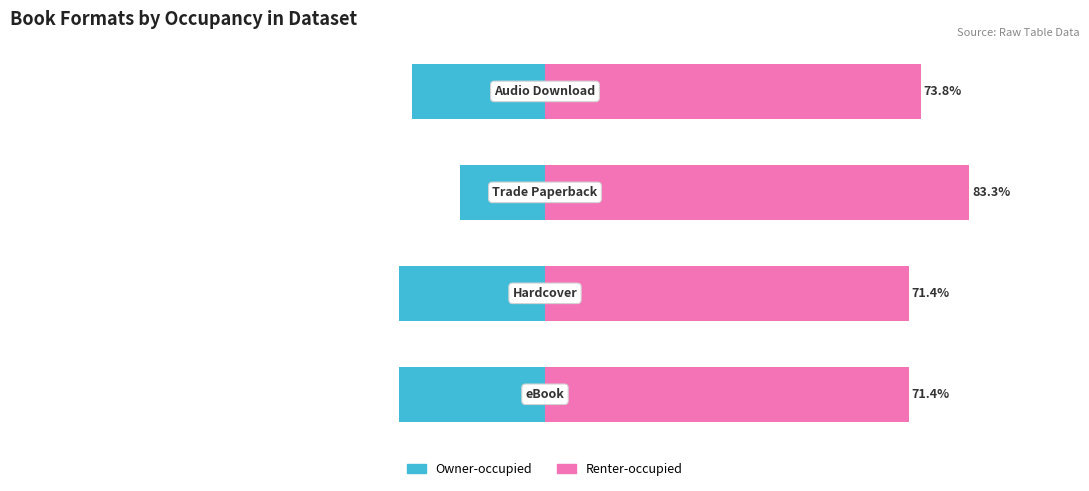

What is the value of the Renter-occupied bar at the 1st from the left?

71.4